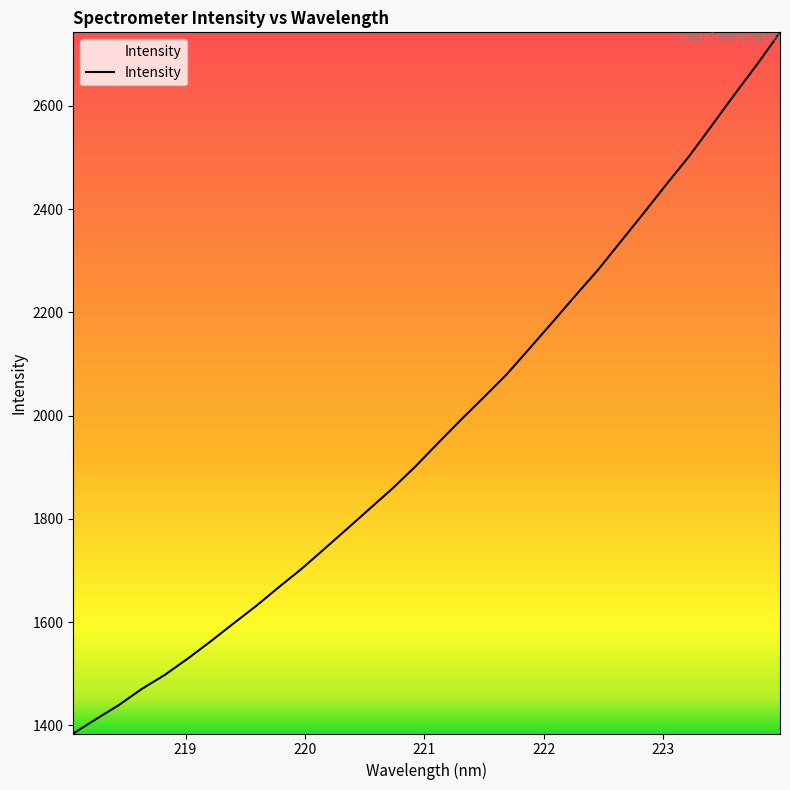

How many distinct data groups are displayed?

1